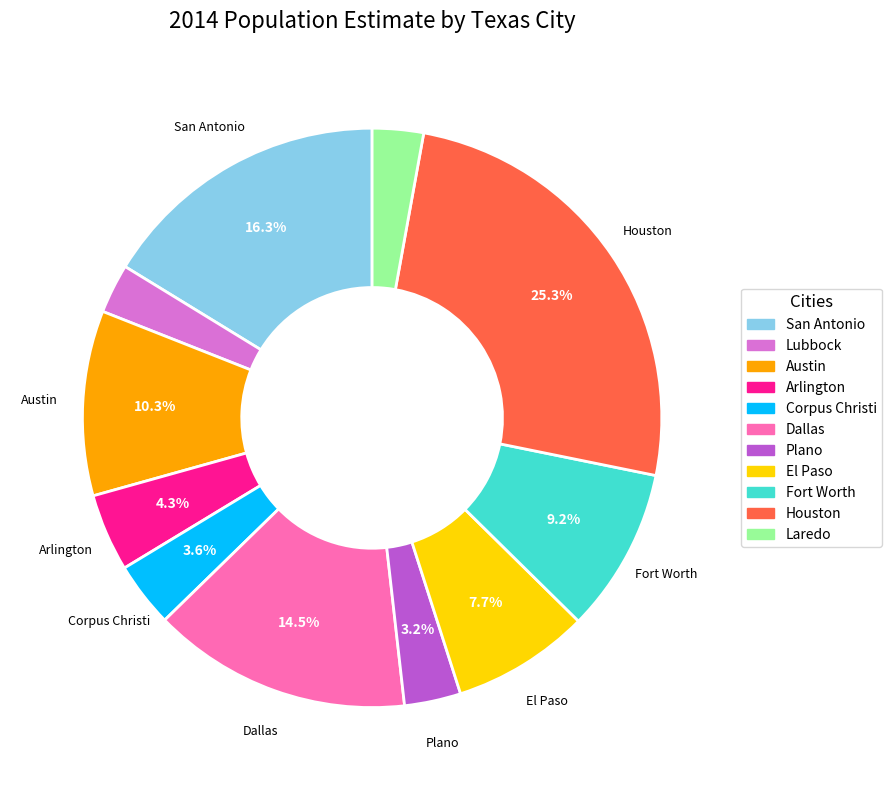

What percentage is the Fort Worth slice, to the nearest percent?

9%